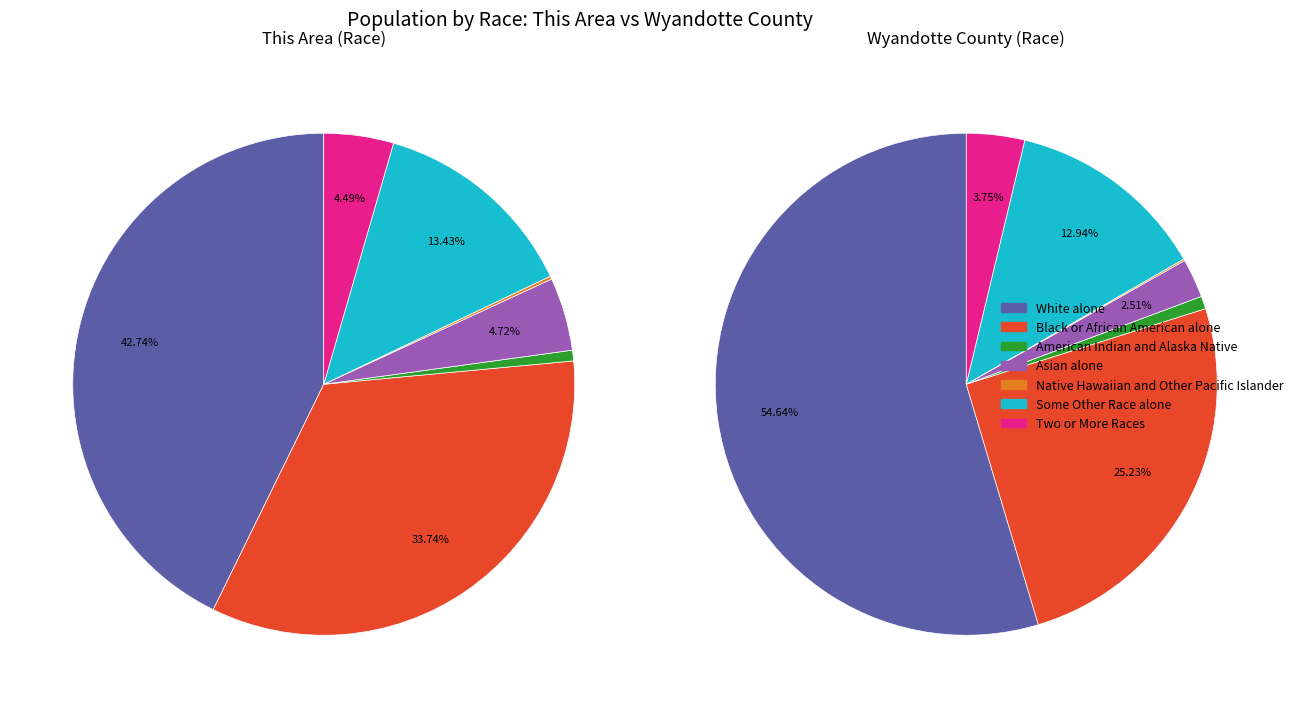

Count the number of slices in the pie.

7